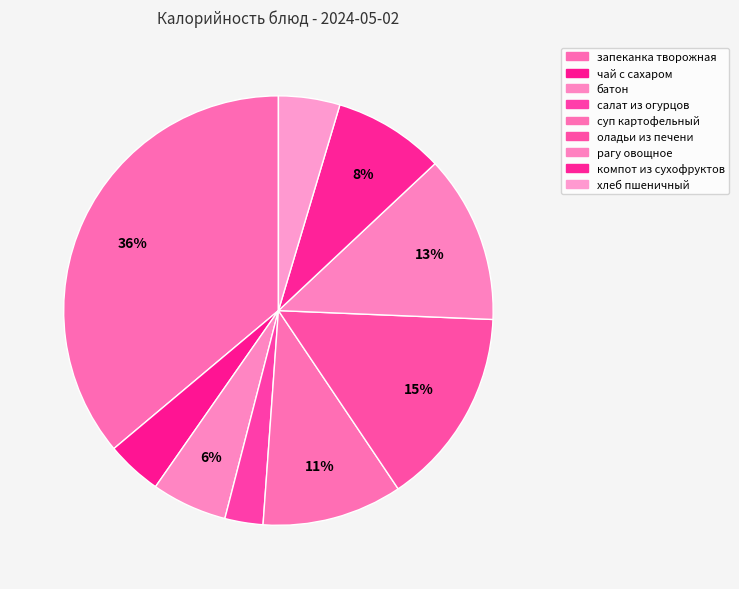

How many slices are in this pie chart?

9